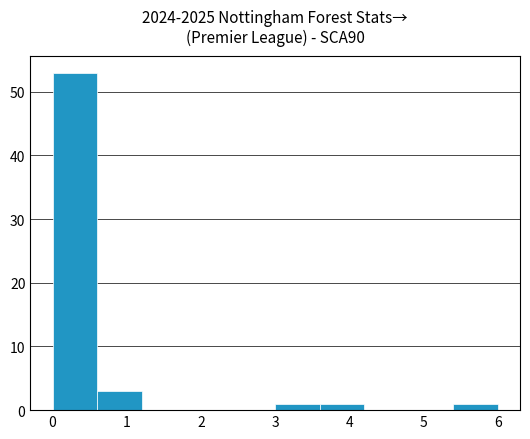

Reading left to right, list every bar in this chart as the range it spans on the x-axis followed by its height. The values are not printed on the chart, so give them approximately, as read against the axis.

0.0 to 0.6: 53
0.6 to 1.2: 3
1.2 to 1.8: 0
1.8 to 2.4: 0
2.4 to 3.0: 0
3.0 to 3.6: 1
3.6 to 4.2: 1
4.2 to 4.8: 0
4.8 to 5.4: 0
5.4 to 6.0: 1